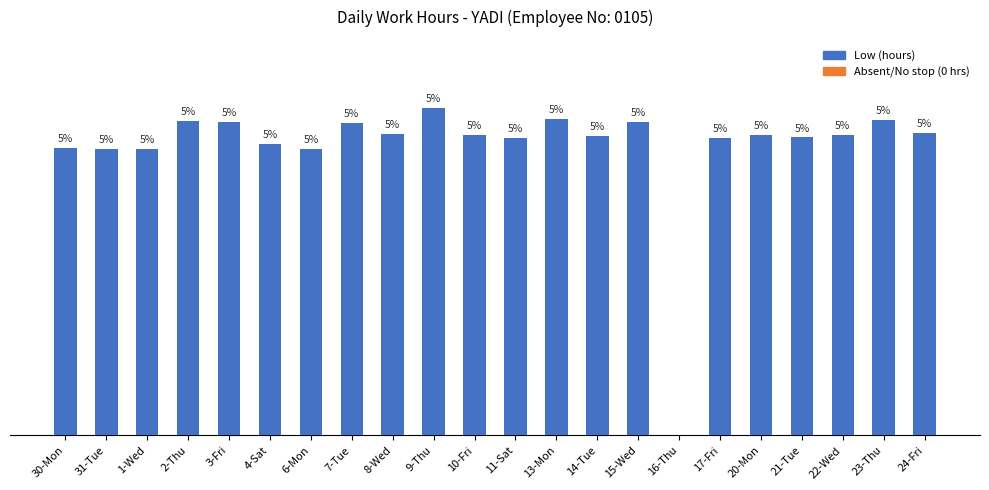

Reading left to right, list all the values displayed in this chart.

10.9	10.9	10.9	11.9	11.9	11.1	10.9	11.8	11.4	12.4	11.4	11.3	12.0	11.3	11.9	0.0	11.3	11.4	11.3	11.4	12.0	11.5